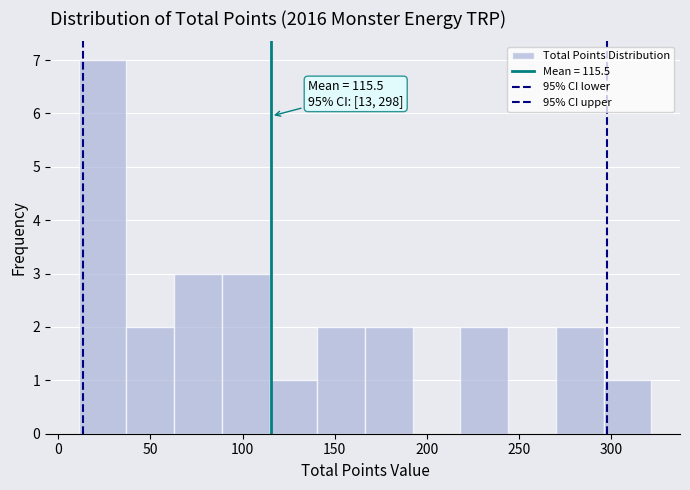

Over which range of the x-axis is the bar tallest?

10 to 35